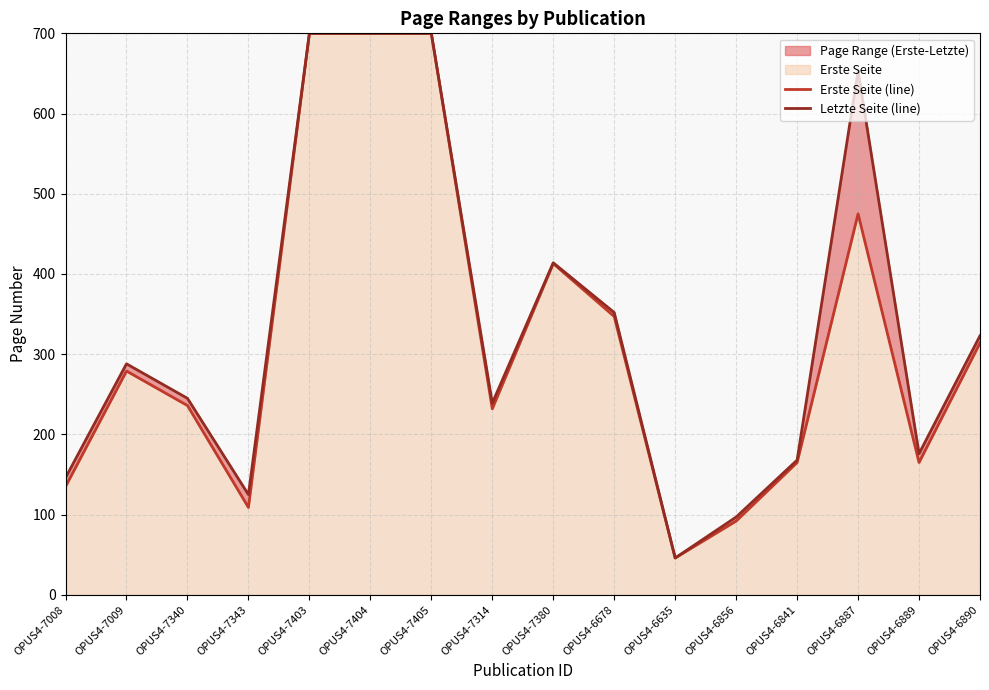

What is the value of the Erste Seite (line) point at the 8th from the left?

232